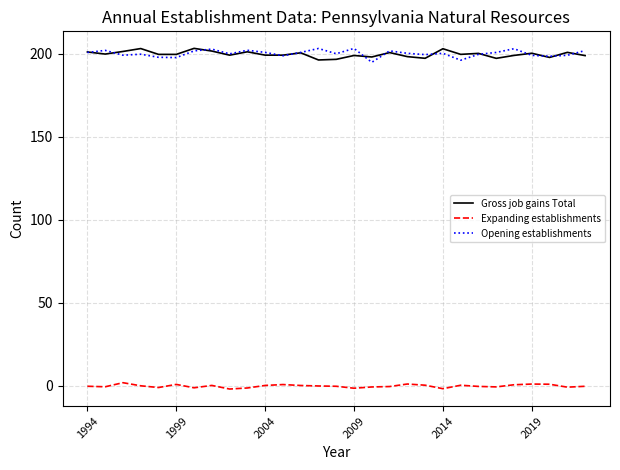

True or false: Opening establishments and Expanding establishments intersect in this chart.

False